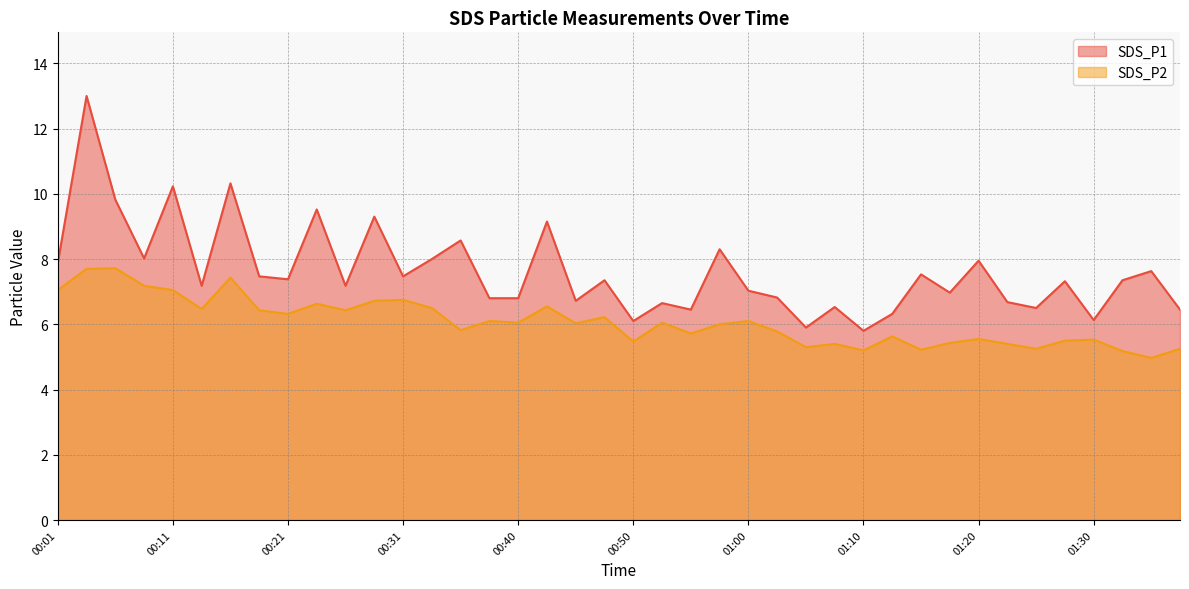

Where is SDS_P1 nearest to the value 9?

00:43